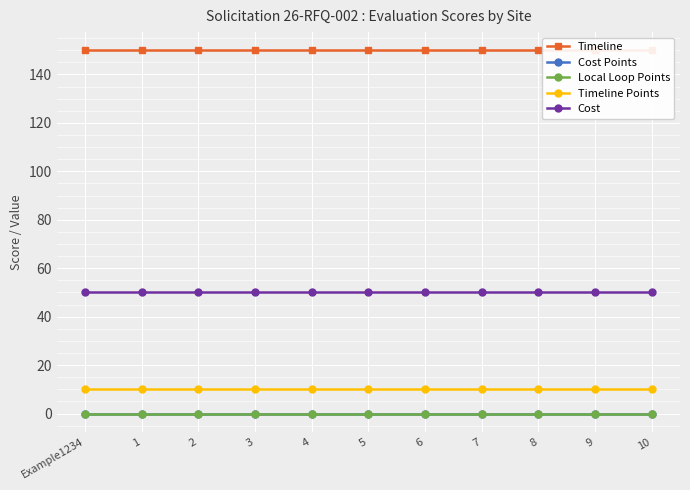

What is the difference between the highest and lowest values at 7?

150